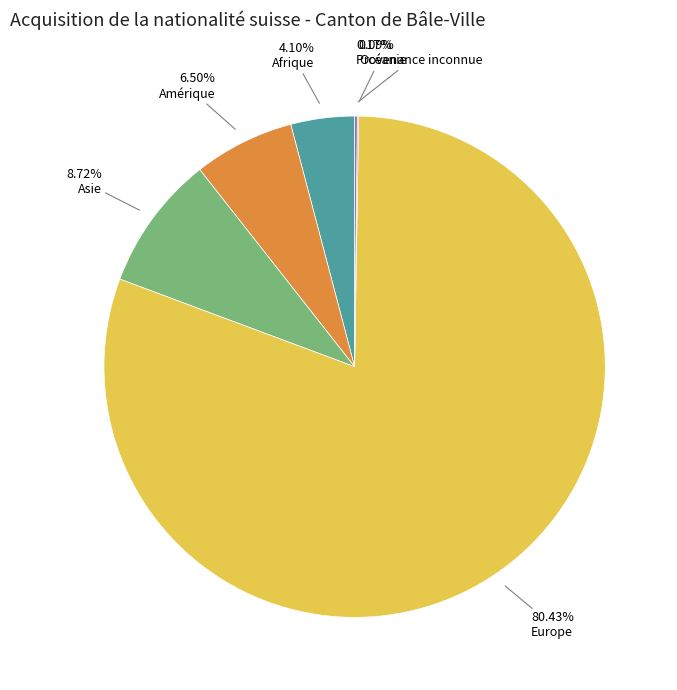

How many slices are in this pie chart?

6